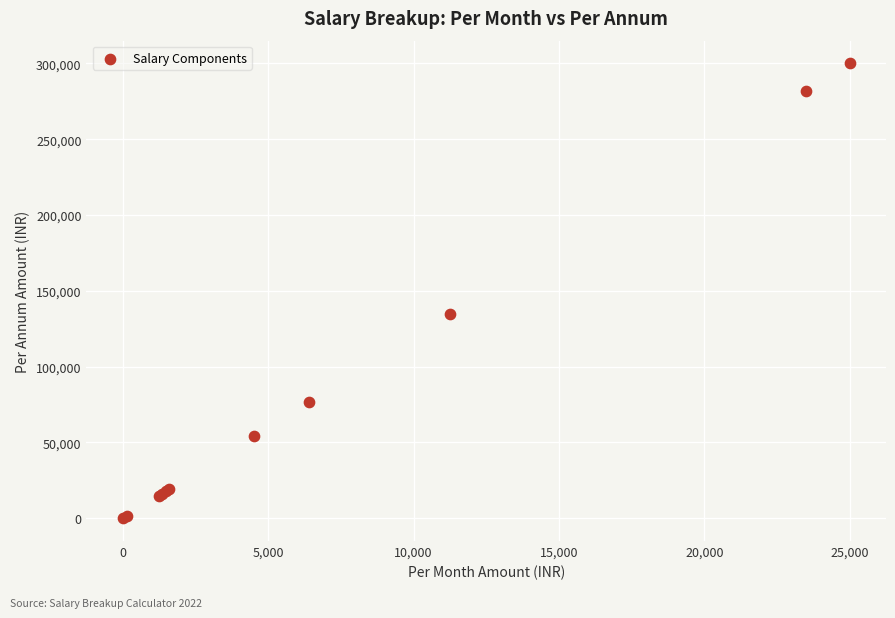

What Y value in the scatter plot is closest to 150000?

135000